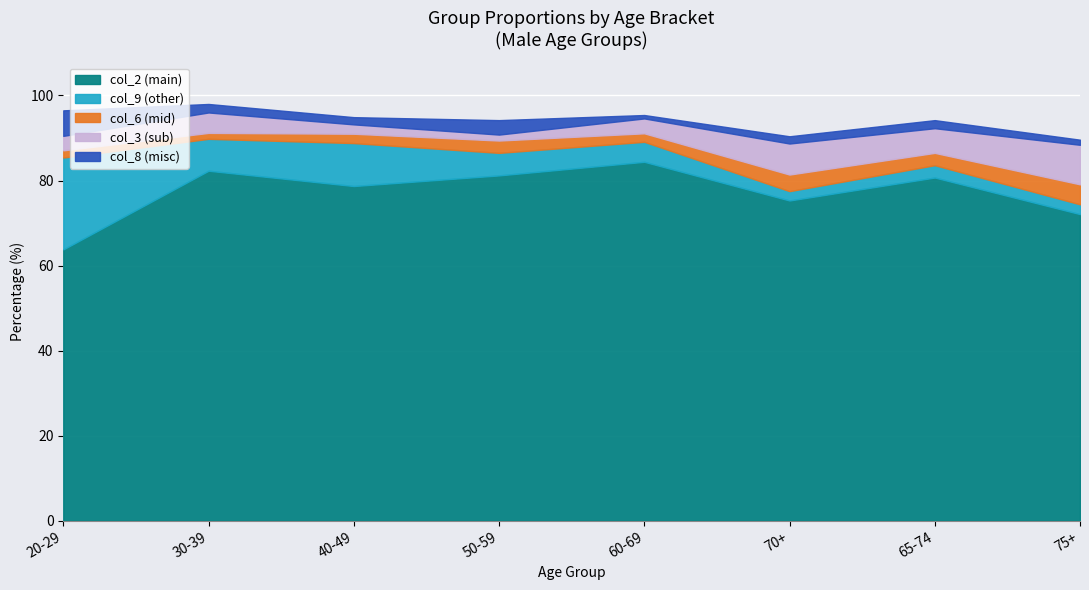

At which label does col_8 first exceed 1?

20-29